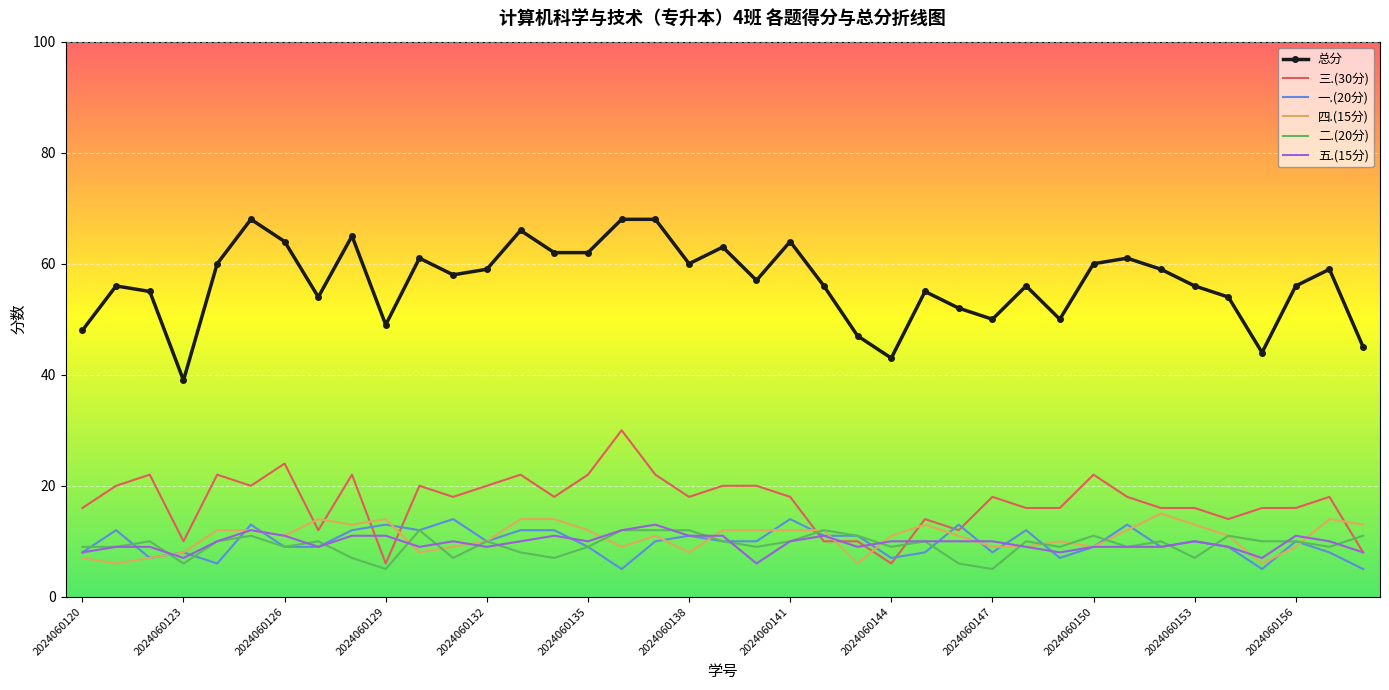

Which series has the largest total across all categories?

总分